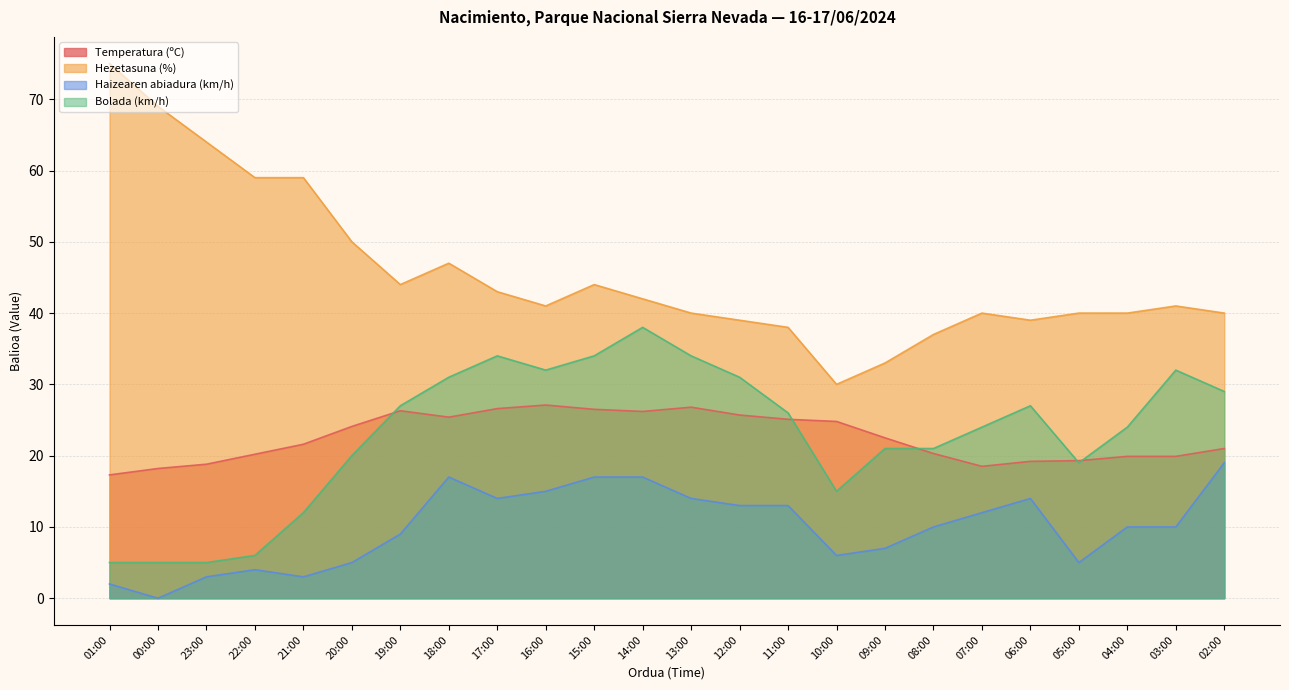

Rank the categories by Hezetasuna (%) value from highest to lowest.

01:00, 00:00, 23:00, 22:00, 21:00, 20:00, 18:00, 19:00, 15:00, 17:00, 14:00, 16:00, 03:00, 13:00, 07:00, 05:00, 04:00, 02:00, 12:00, 06:00, 11:00, 08:00, 09:00, 10:00